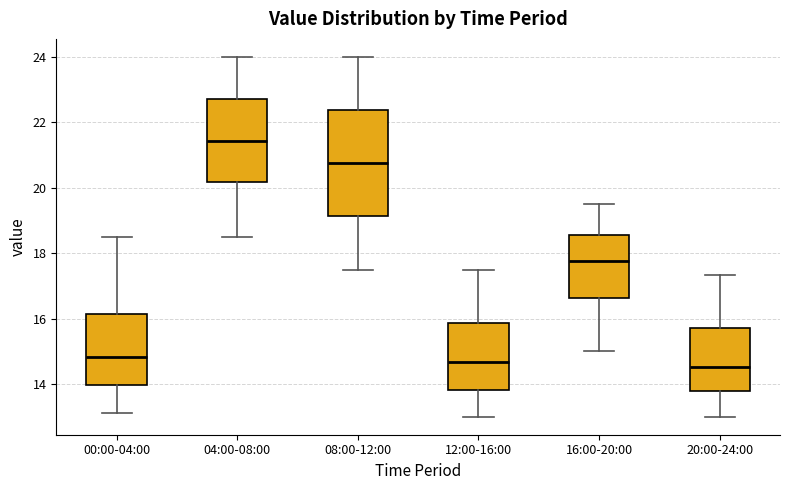

Reading left to right, transcribe this box plot: for each box, give where its median line is, the range the box spans, and where its two whiskers end, as read against the y-axis. The values are not printed on the chart, so give them approximately, as read against the axis.

00:00-04:00: median 14.8, box 14.0 to 16.2, whiskers 13.2 to 18.6
04:00-08:00: median 21.4, box 20.2 to 22.8, whiskers 18.6 to 24.0
08:00-12:00: median 20.8, box 19.2 to 22.4, whiskers 17.6 to 24.0
12:00-16:00: median 14.6, box 13.8 to 15.8, whiskers 13.0 to 17.6
16:00-20:00: median 17.8, box 16.6 to 18.6, whiskers 15.0 to 19.6
20:00-24:00: median 14.6, box 13.8 to 15.8, whiskers 13.0 to 17.4